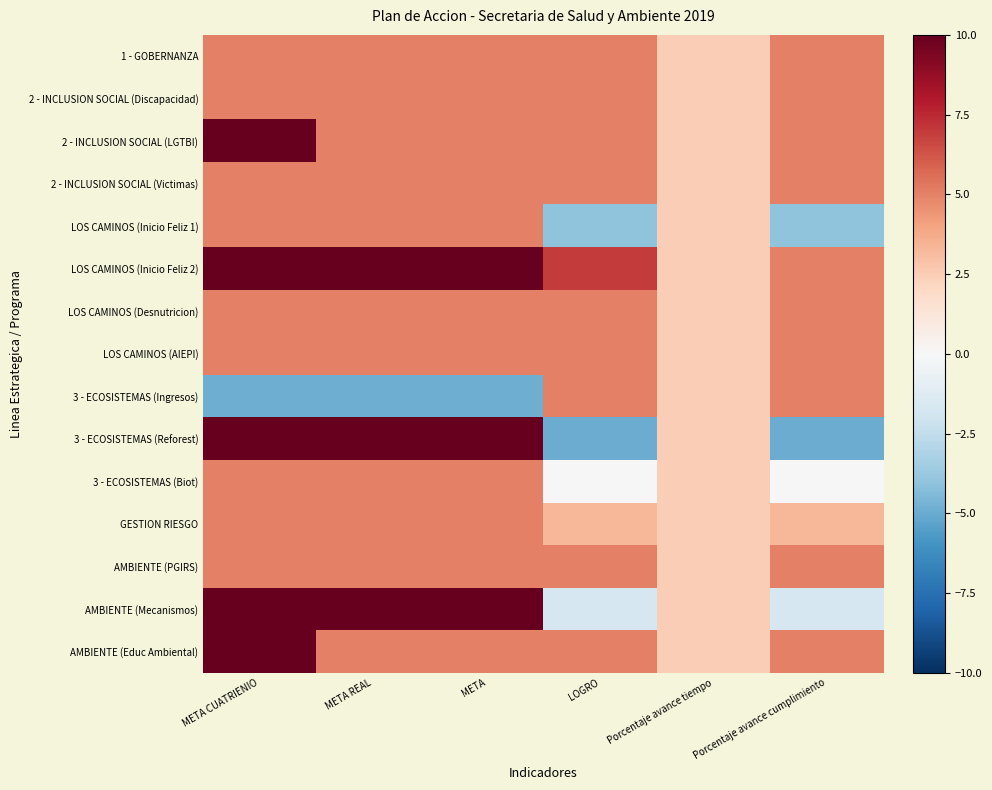

Which series has the widest spread of values?

3 - ECOSISTEMAS (Reforest)